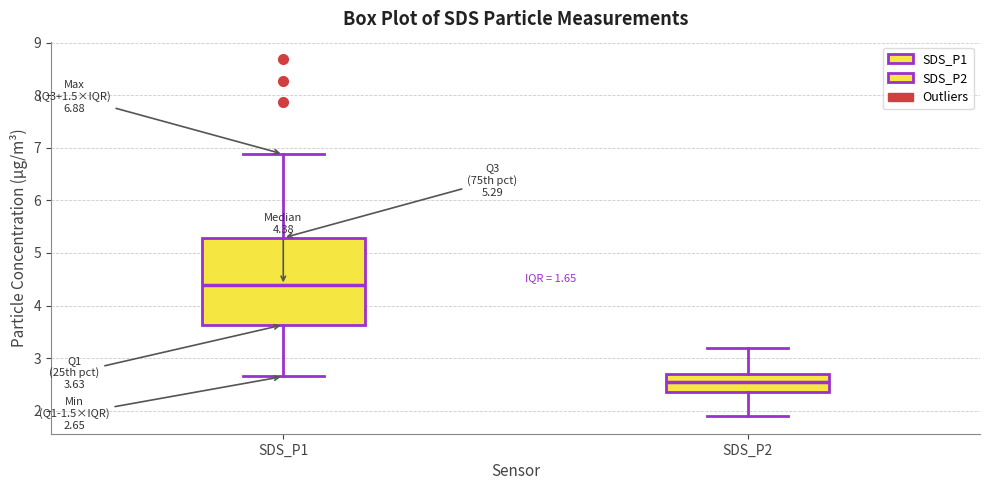

Which box's median line is the highest?

SDS_P1